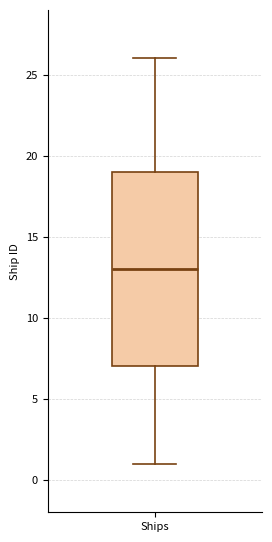

Transcribe this box plot: give where the median line is, the range the box spans, and where the two whiskers end, as read against the y-axis. The values are not printed on the chart, so give them approximately, as read against the axis.

median 13, box 7 to 19, whiskers 1 to 26